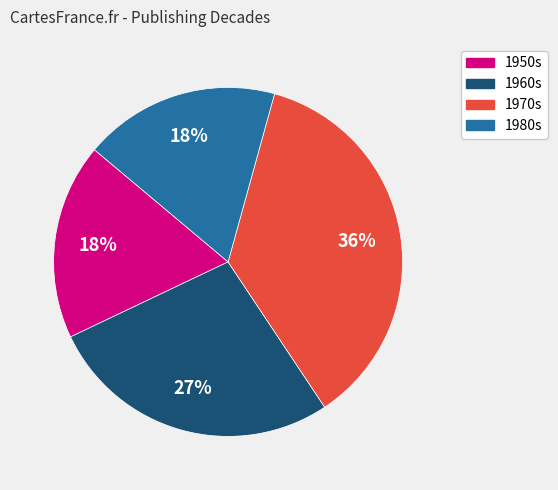

Does any single category account for the majority?

No